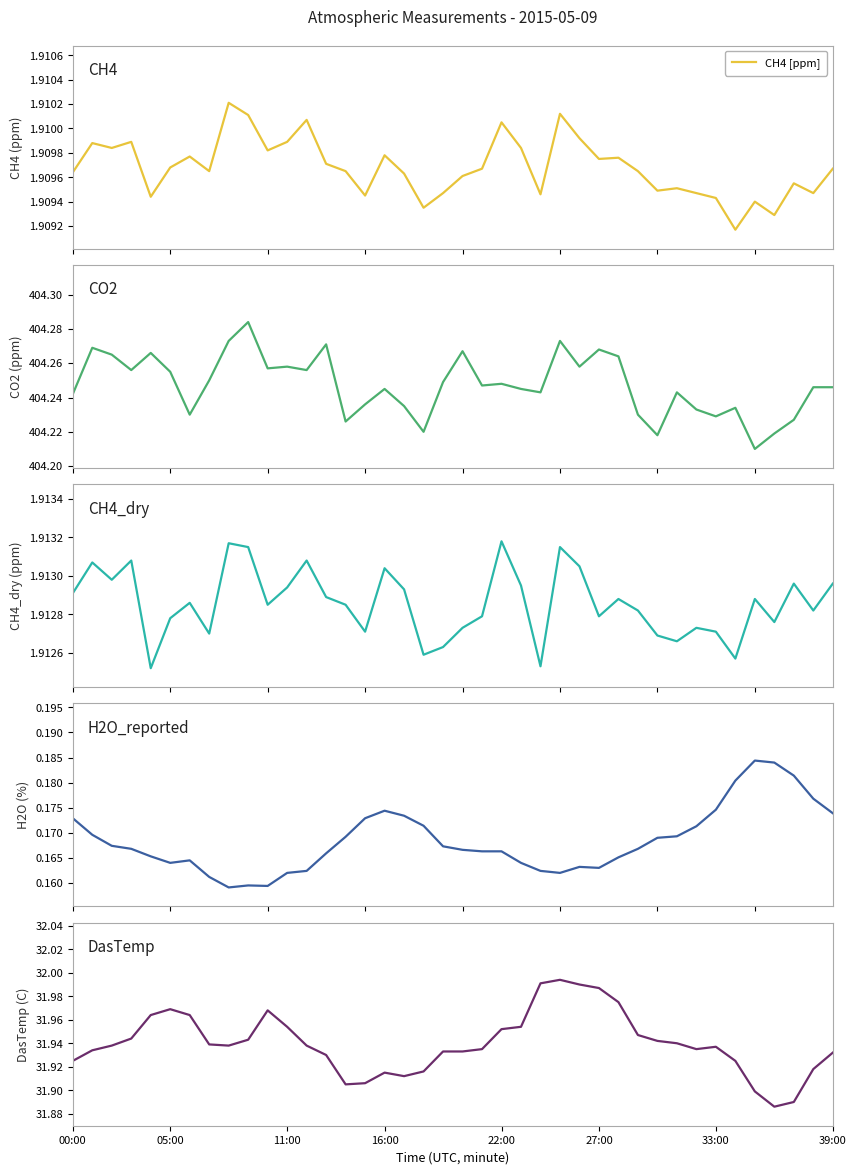

The value of CH4_dry [ppm] at 9 is 1.9. True or false?

True